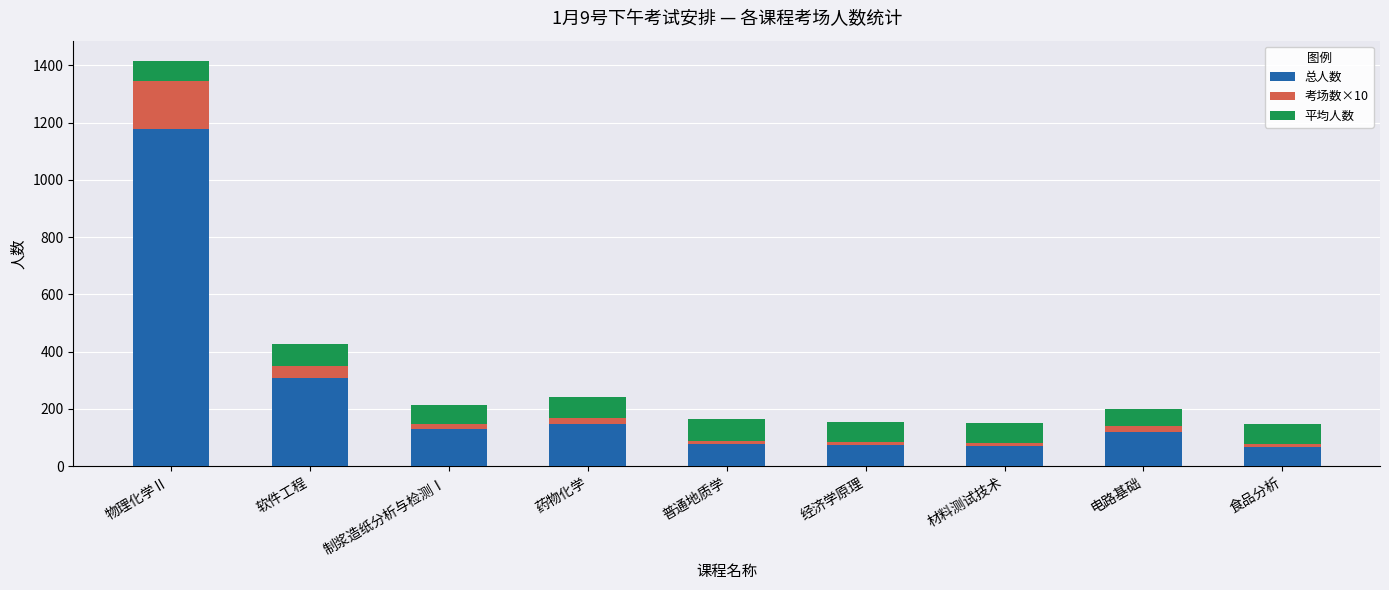

At which category is the sum across all series the highest?

物理化学Ⅱ